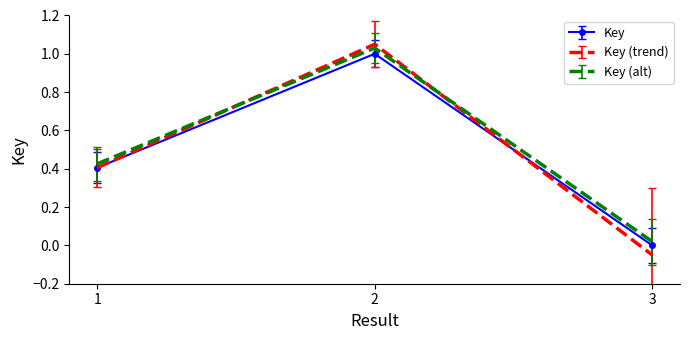

Is it true that Key equals 1.0 at 2?

True